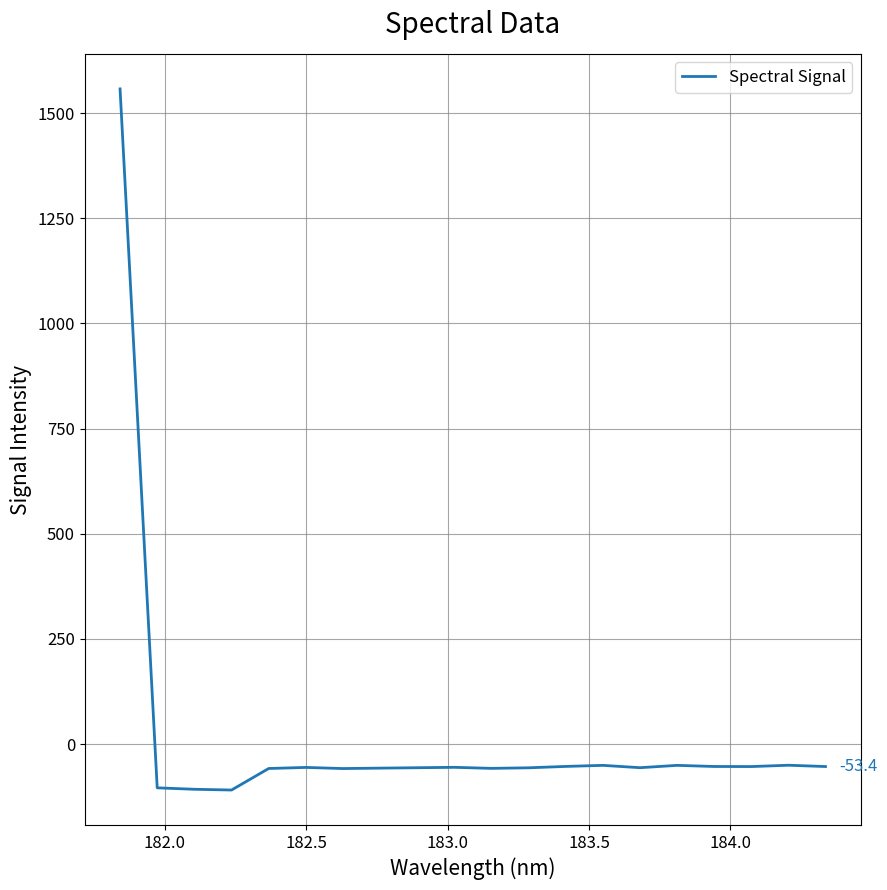

What is the maximum value shown in the chart?

1557.5